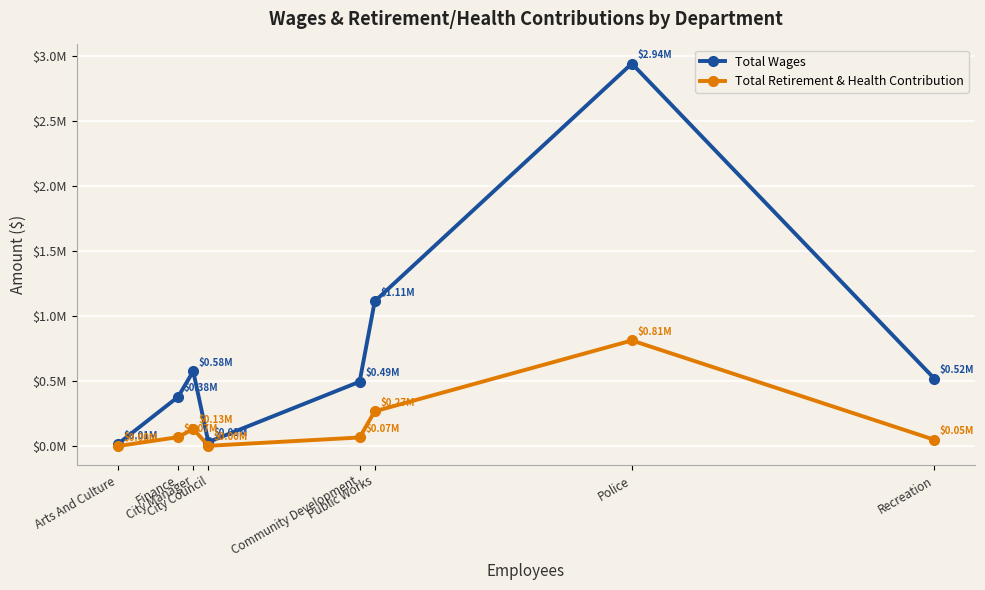

Which series has the largest total across all categories?

Total Wages